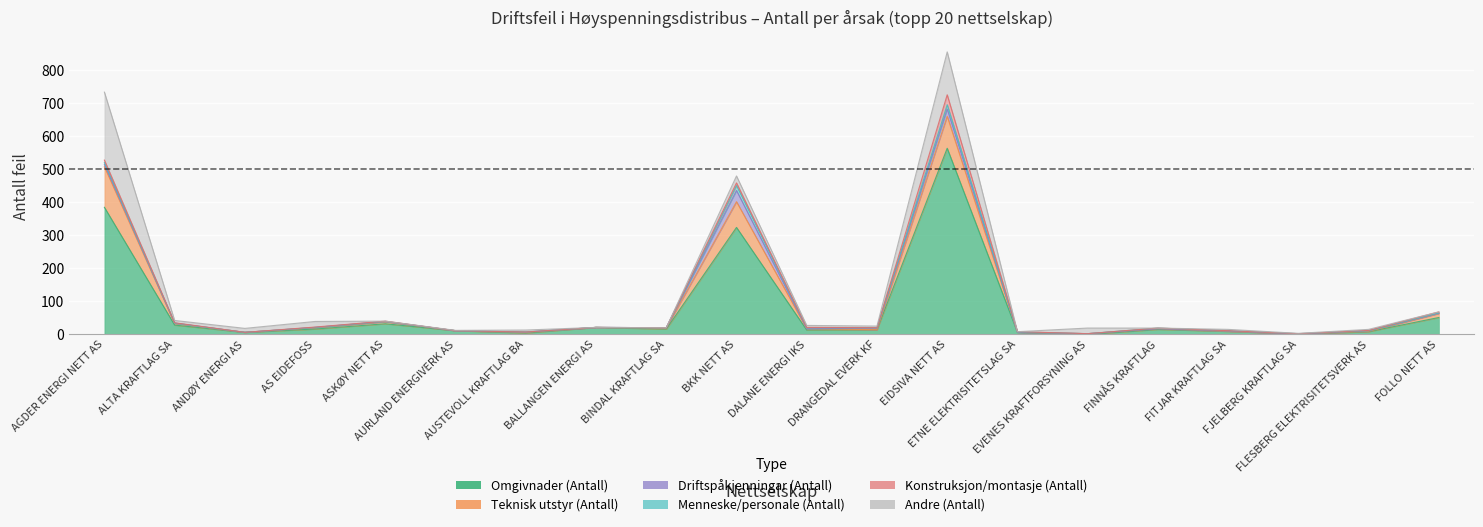

What is the sum of all Driftspåkjenningar (Antall) values?

77